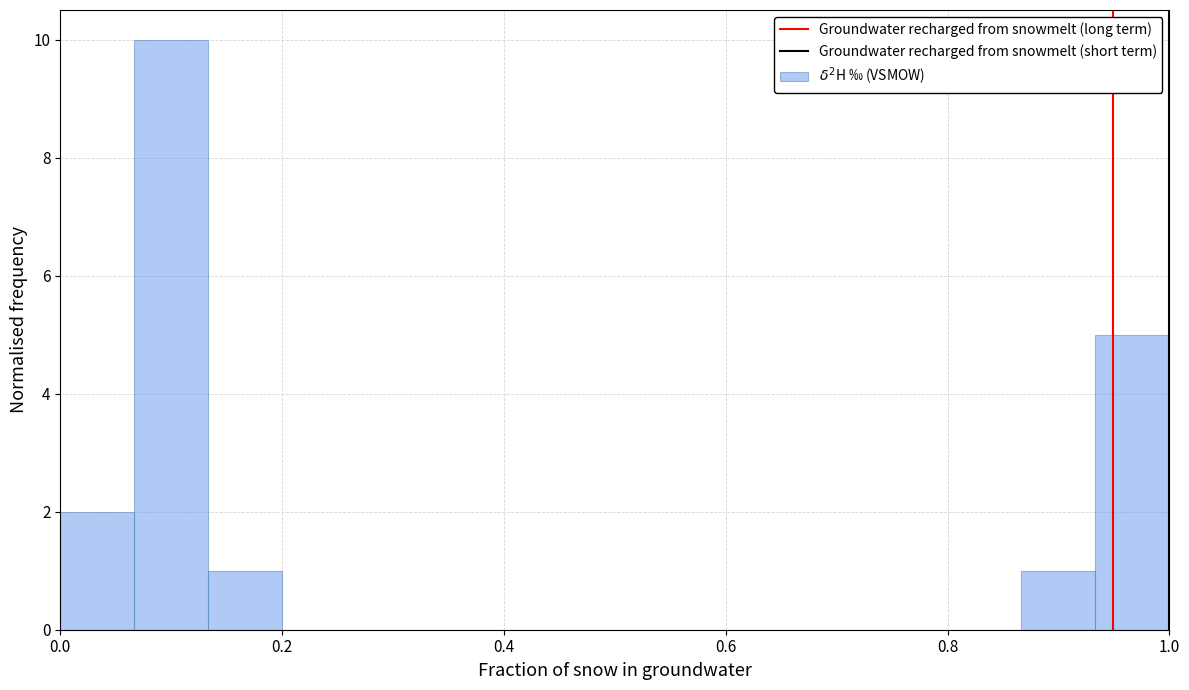

Around what value on the x-axis is the tallest bar? Give the approximate position of its centre, as read against the axis.

0.10